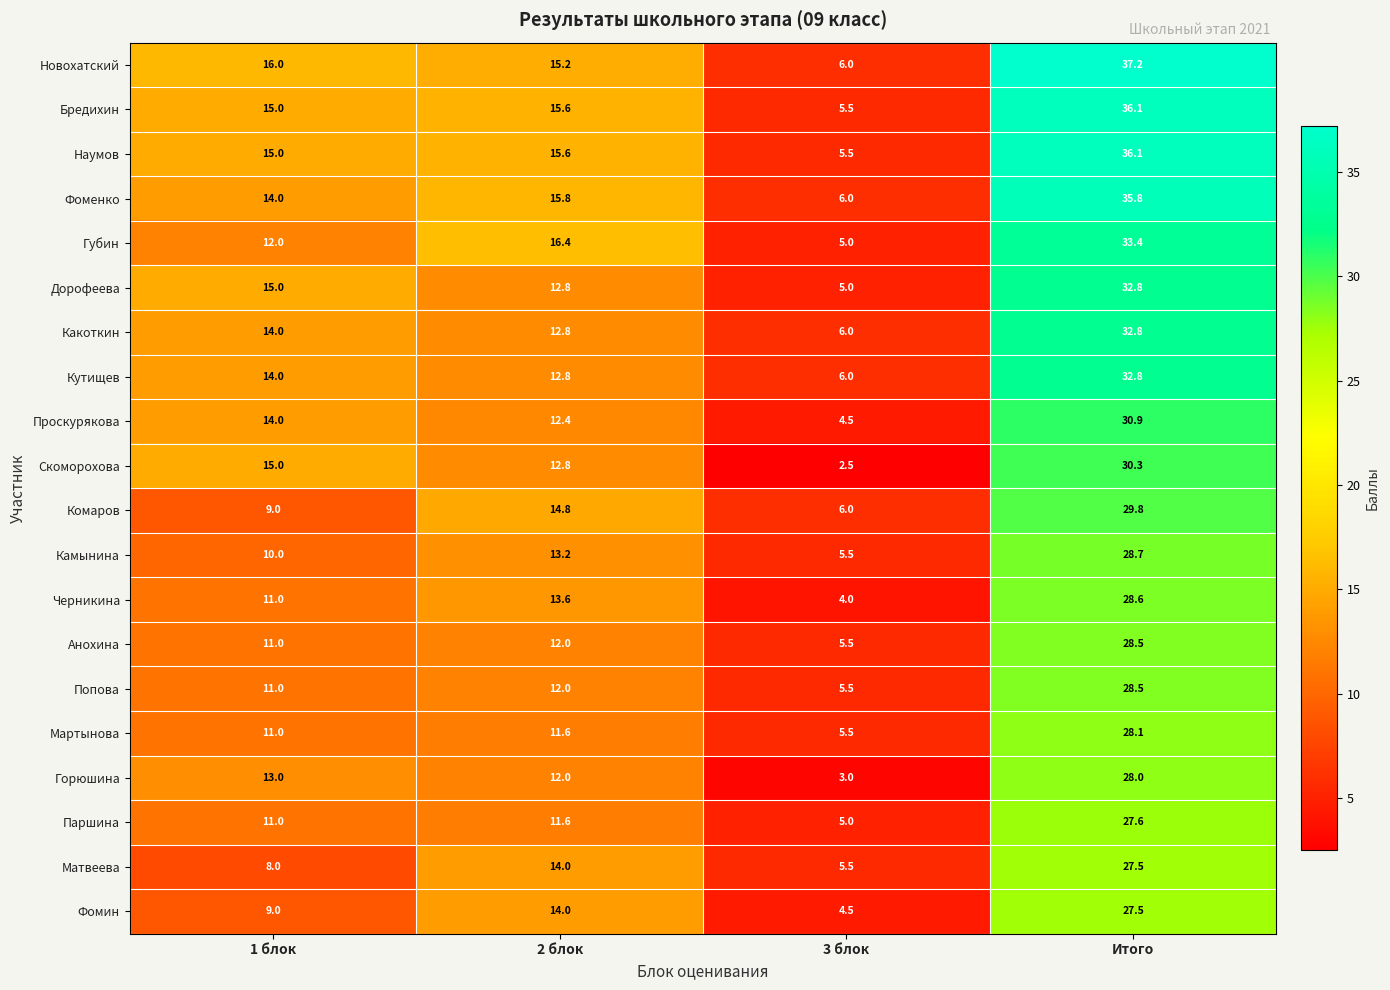

What is the difference between the second highest and minimum values in the Комаров series?

8.8